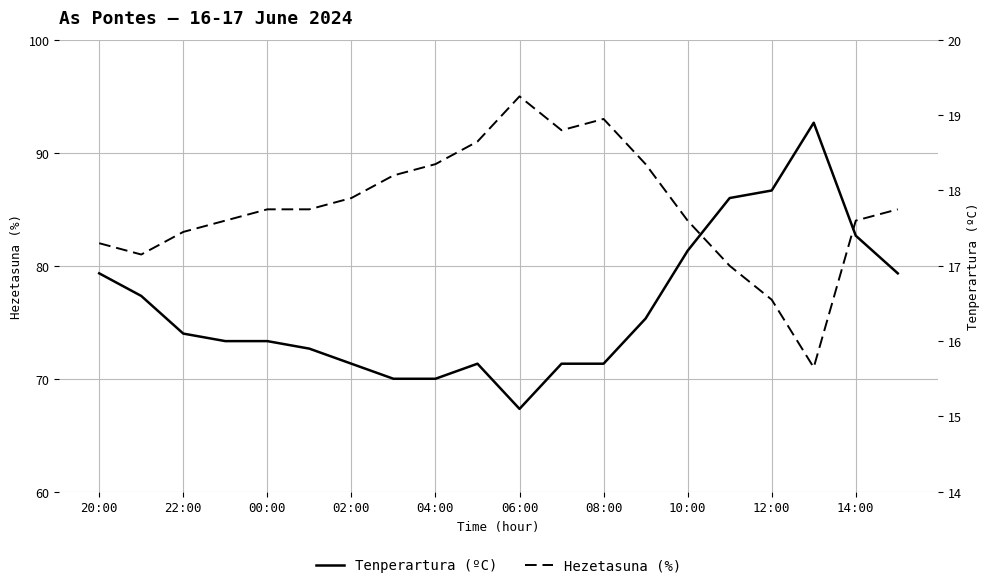

What is the spread (max minus min) of values at 19?

68.1